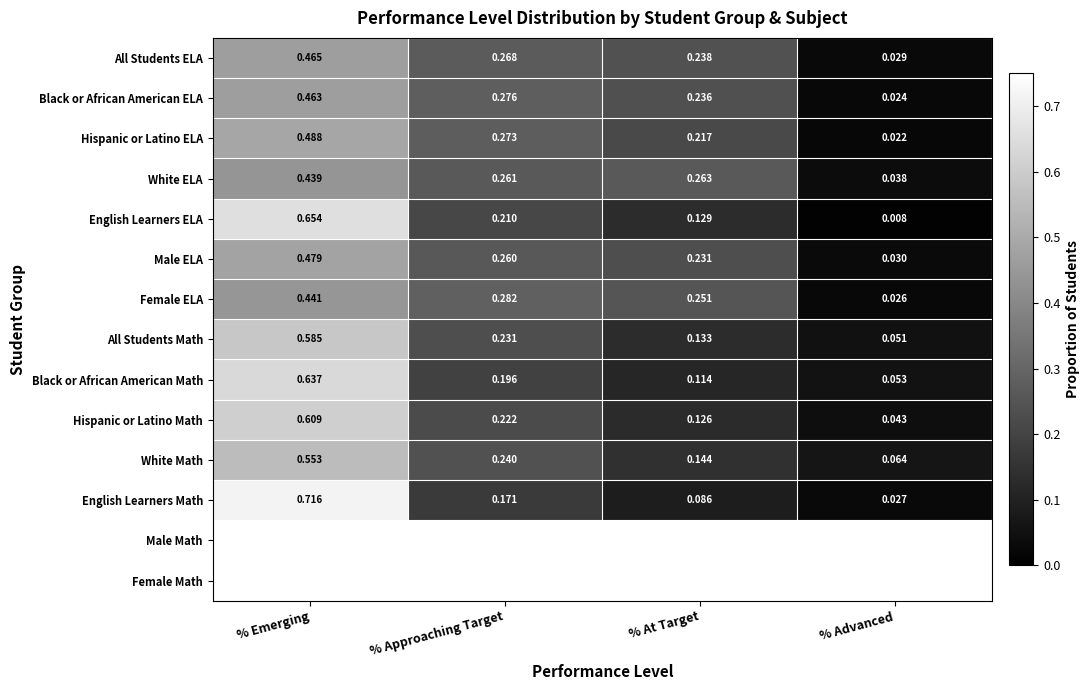

Which category has the highest value in the All Students ELA series?

% Emerging